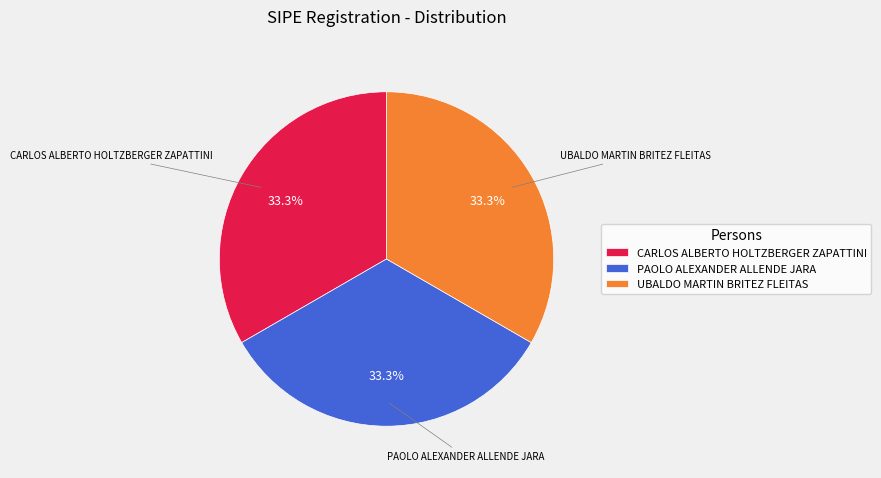

What is the ratio of the value at PAOLO ALEXANDER ALLENDE JARA to the value at CARLOS ALBERTO HOLTZBERGER ZAPATTINI?

1.0